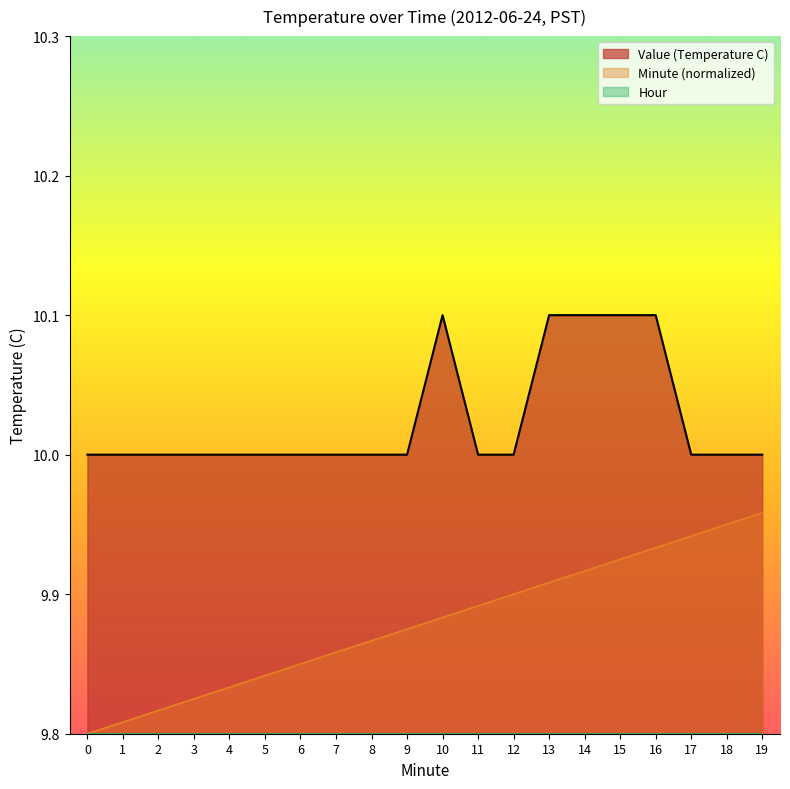

Does the chart display data point markers on the line(s)?

No